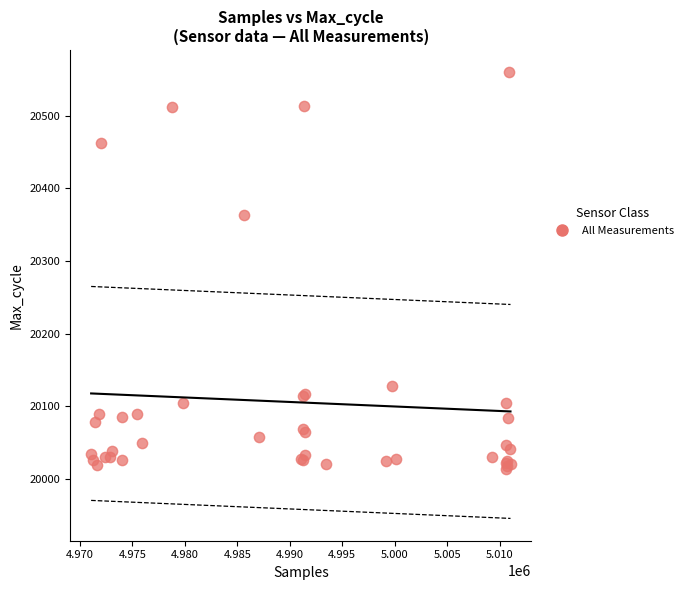

What Y value in the scatter plot is closest to 20287?

20363